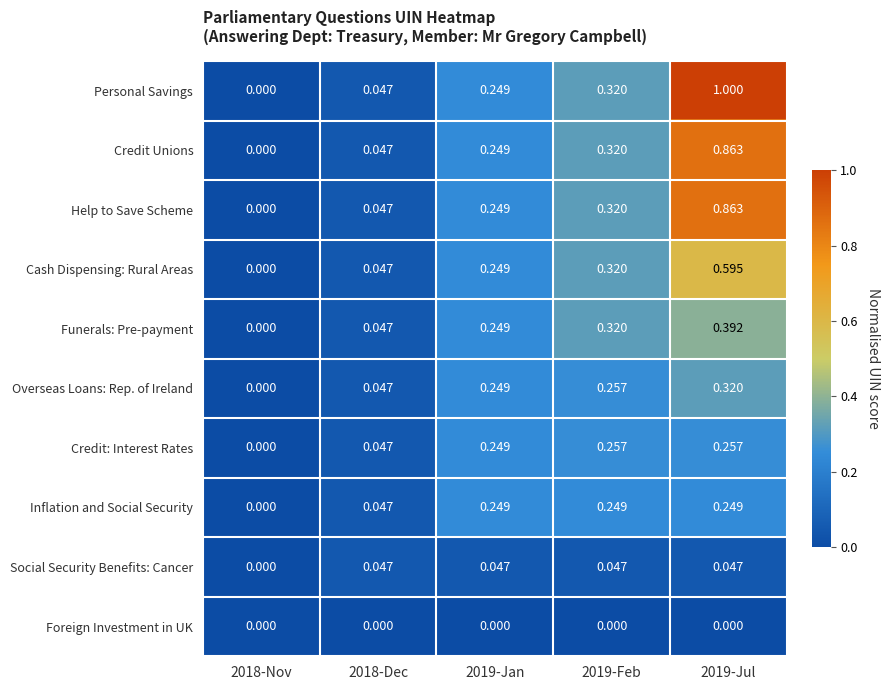

Which series has the widest spread of values?

Personal Savings